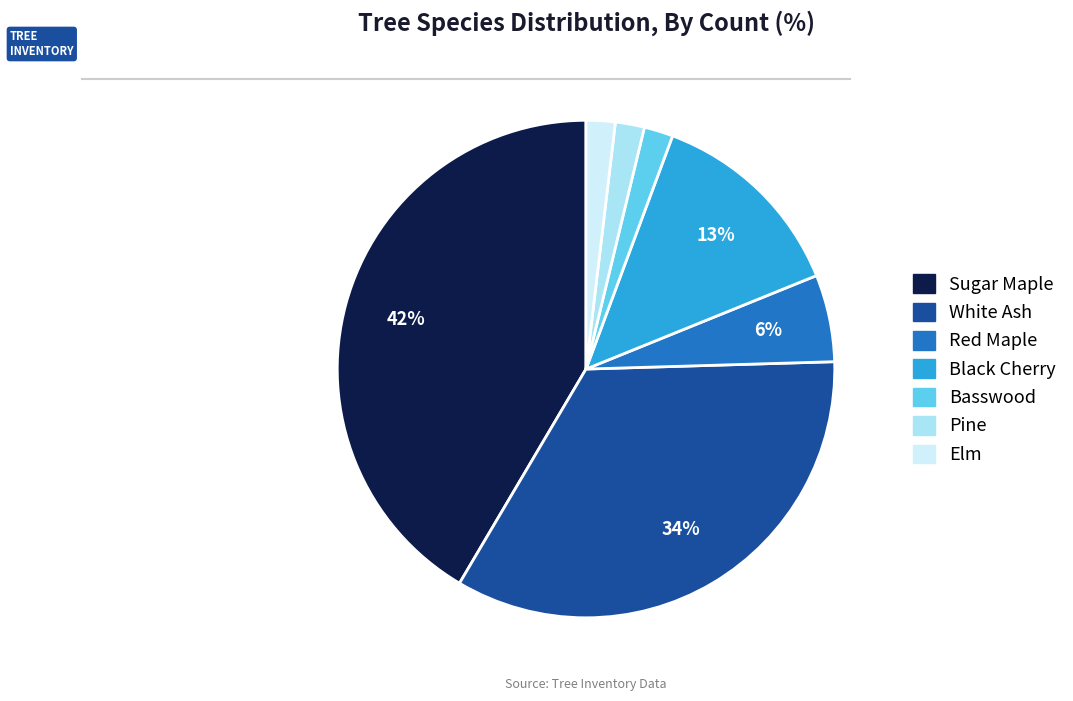

What is the largest slice in the pie chart?

Sugar Maple